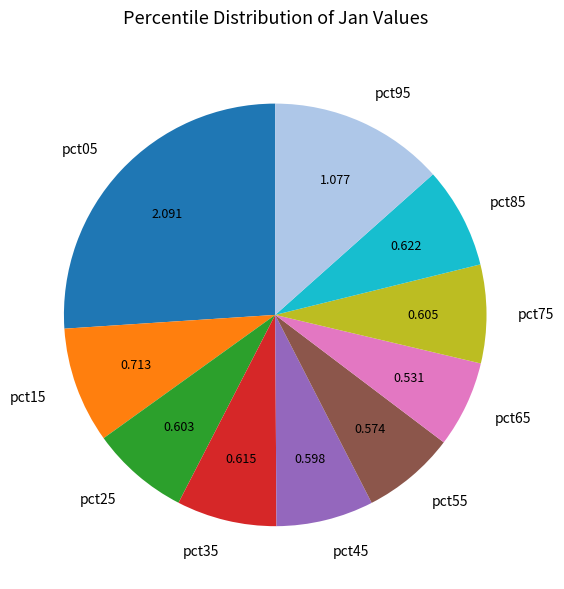

Combined, do pct55 and pct75 account for over 50%?

No